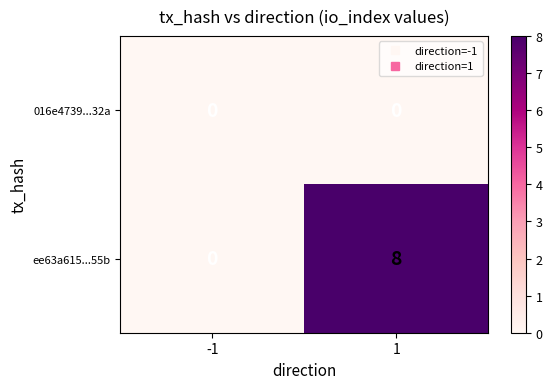

What is the maximum value for ee63a615...55b?

8